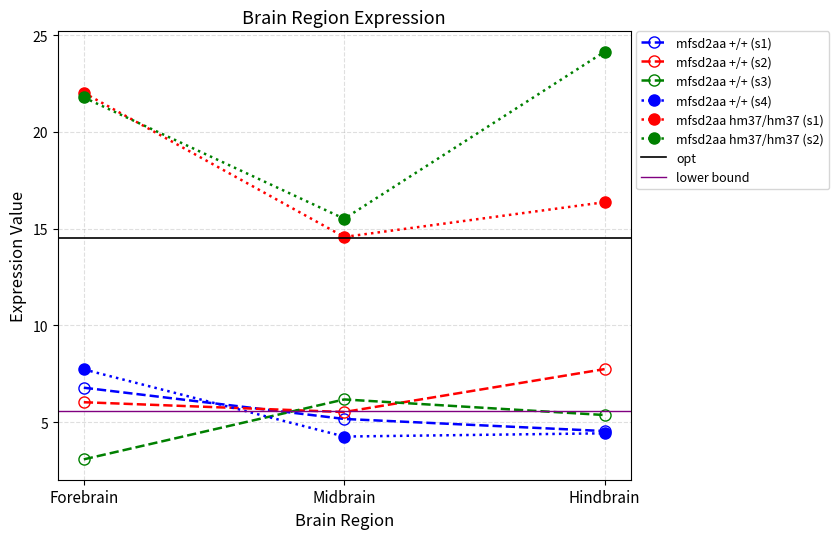

Where is mfsd2aa hm37/hm37 (s2) nearest to the value 19?

Forebrain